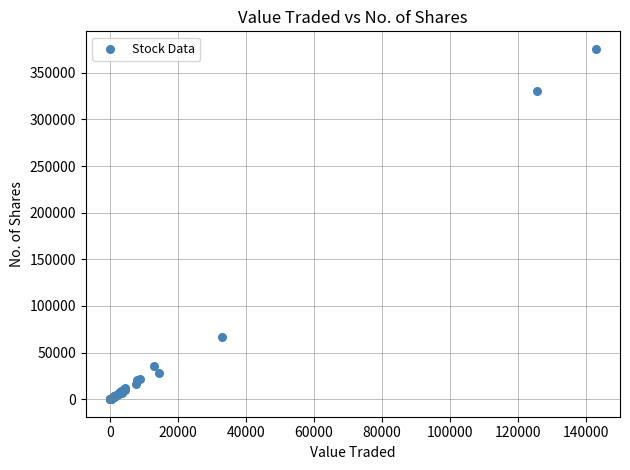

What Y value in the scatter plot is closest to 187817?

67000